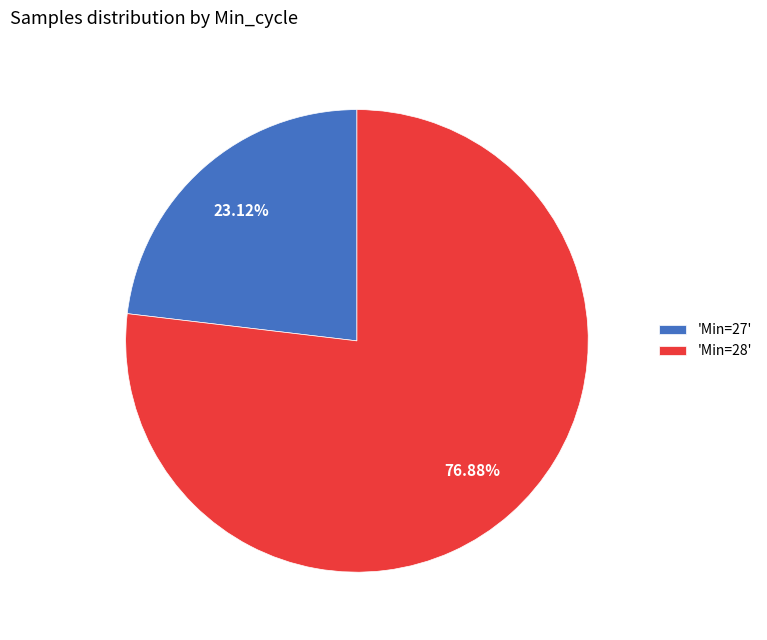

What is the smallest slice in the pie chart?

'Min=27'